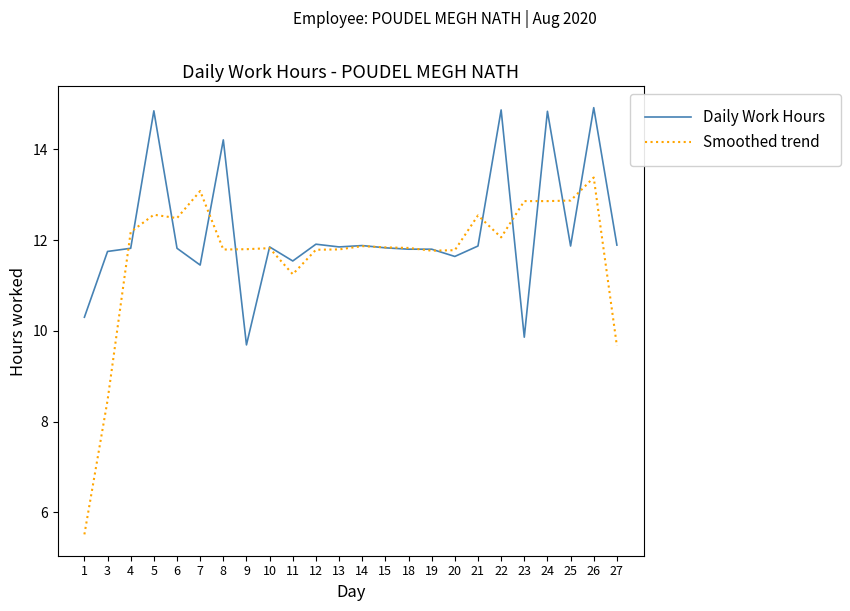

Is it true that Daily Work Hours equals 14.8 at 24?

True